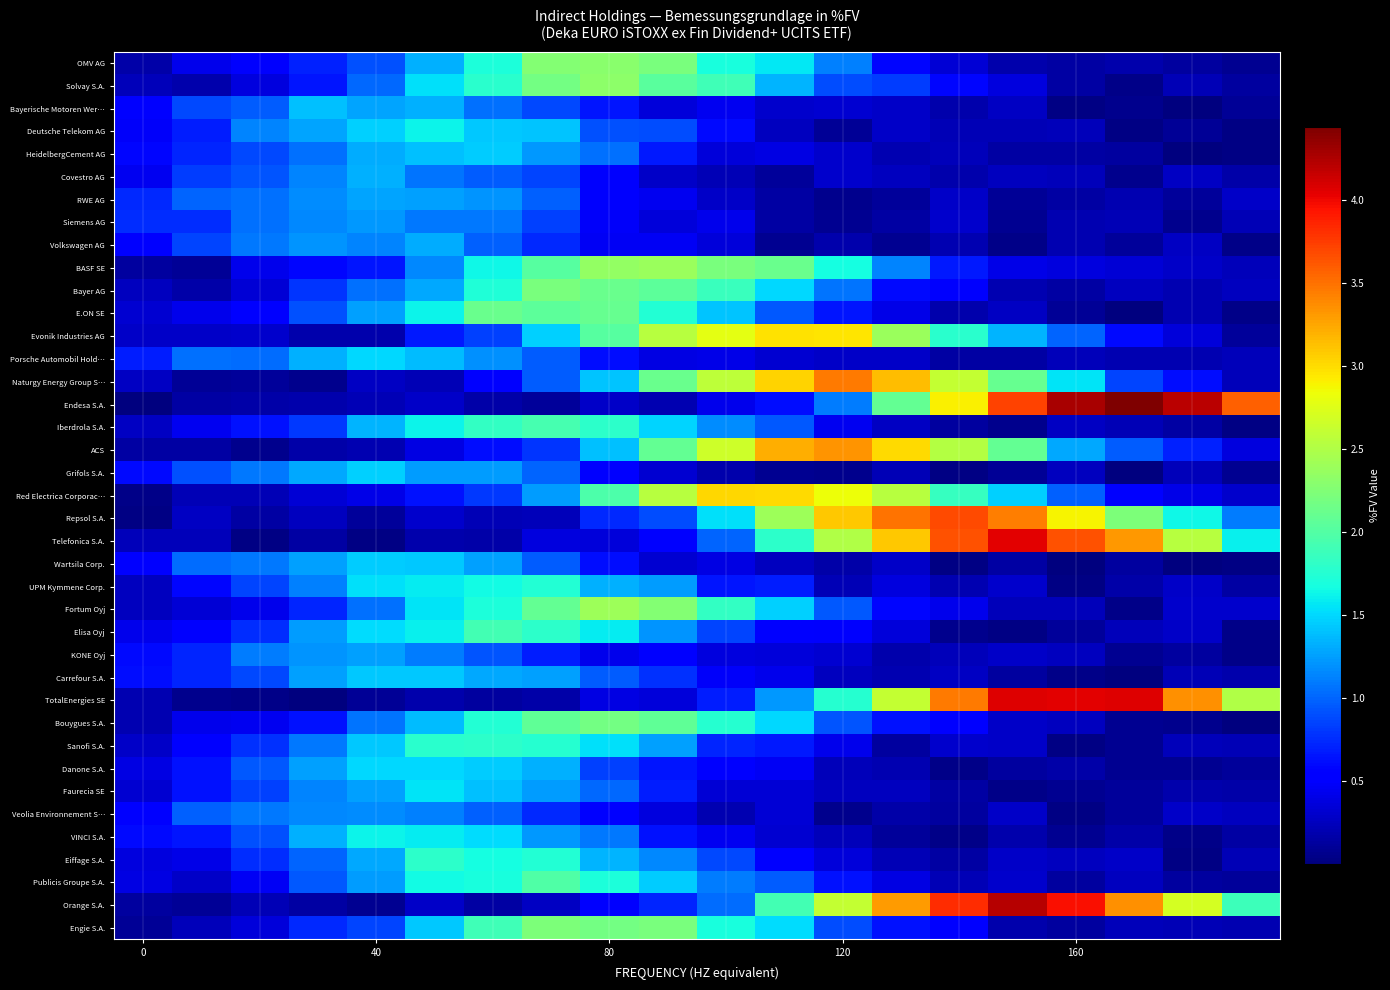

Rank the series by their maximum value, from highest to lowest.

Endesa S.A., Orange S.A., TotalEnergies SE, Telefonica S.A., Repsol S.A., Naturgy Energy Group S…, ACS, Red Electrica Corporac…, Evonik Industries AG, Fortum Oyj, BASF SE, Solvay S.A., OMV AG, Engie S.A., Bayer AG, Bouygues S.A., E.ON SE, Publicis Groupe S.A., Iberdrola S.A., Elisa Oyj, Sanofi S.A., Eiffage S.A., UPM Kymmene Corp., Deutsche Telekom AG, VINCI S.A., Faurecia SE, Danone S.A., Porsche Automobil Hold…, Grifols S.A., Wartsila Corp., HeidelbergCement AG, Carrefour S.A., Bayerische Motoren Wer…, Covestro AG, Volkswagen AG, RWE AG, KONE Oyj, Siemens AG, Veolia Environnement S…